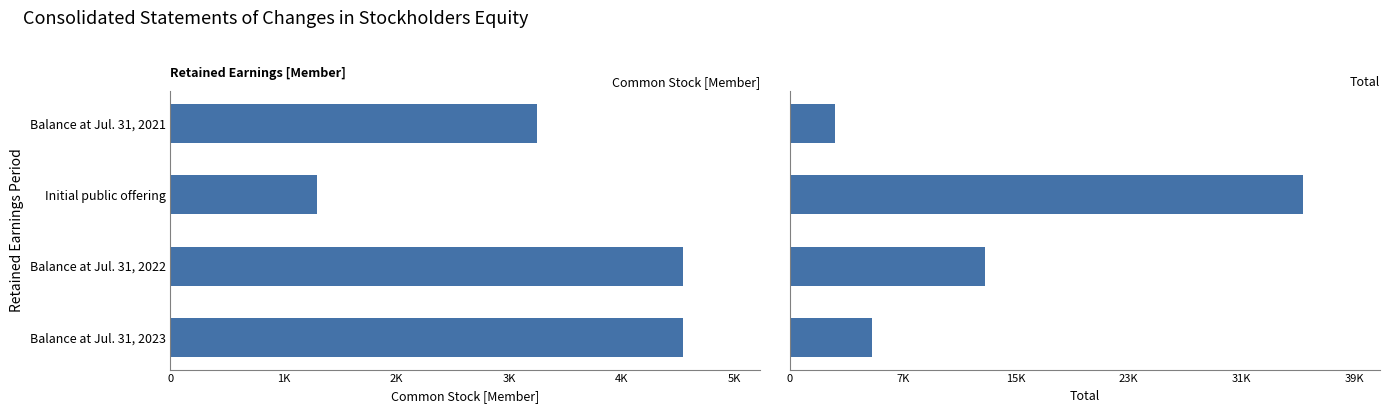

The value of Total at Balance at Jul. 31, 2021 is 679. True or false?

False